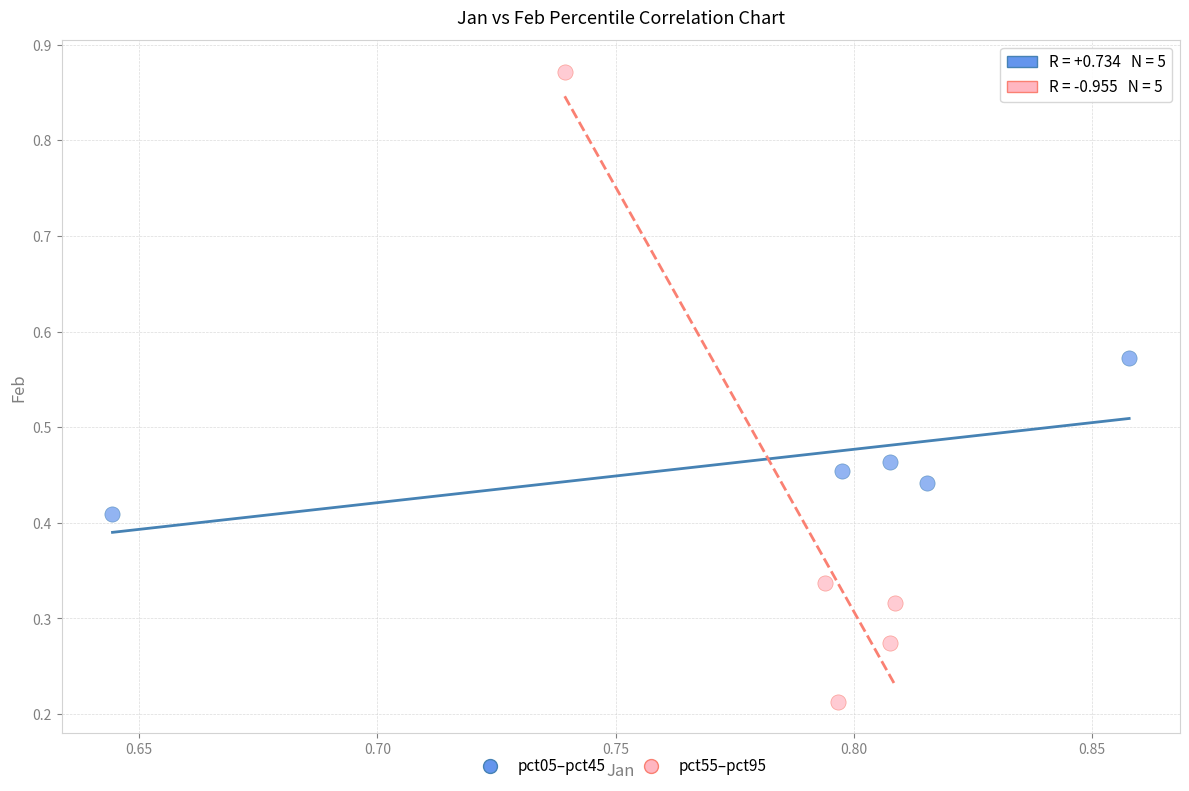

Which series has the largest Y range (max minus min)?

pct55–pct95